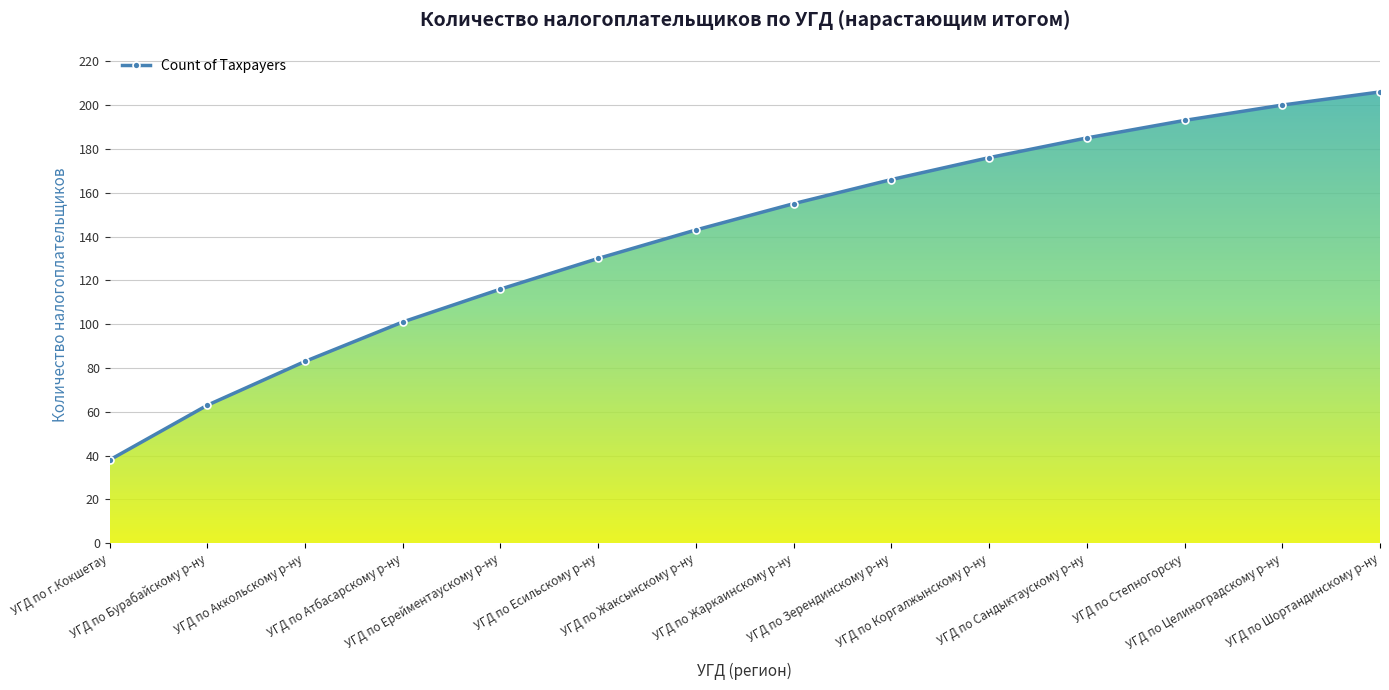

Which label corresponds to the smallest value in the chart?

УГД по г.Кокшетау